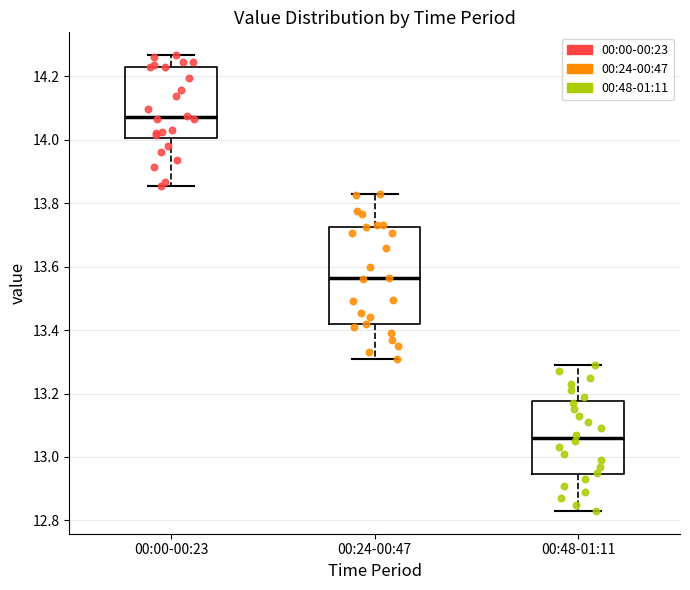

Where is the upper edge of the box for 00:48-01:11 on the y-axis? The values are not printed on the chart, so give them approximately, as read against the axis.

13.18